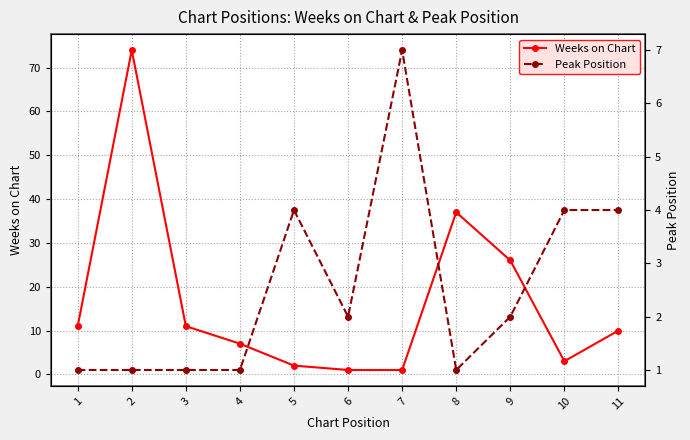

What is the total value across all series at 3?

12